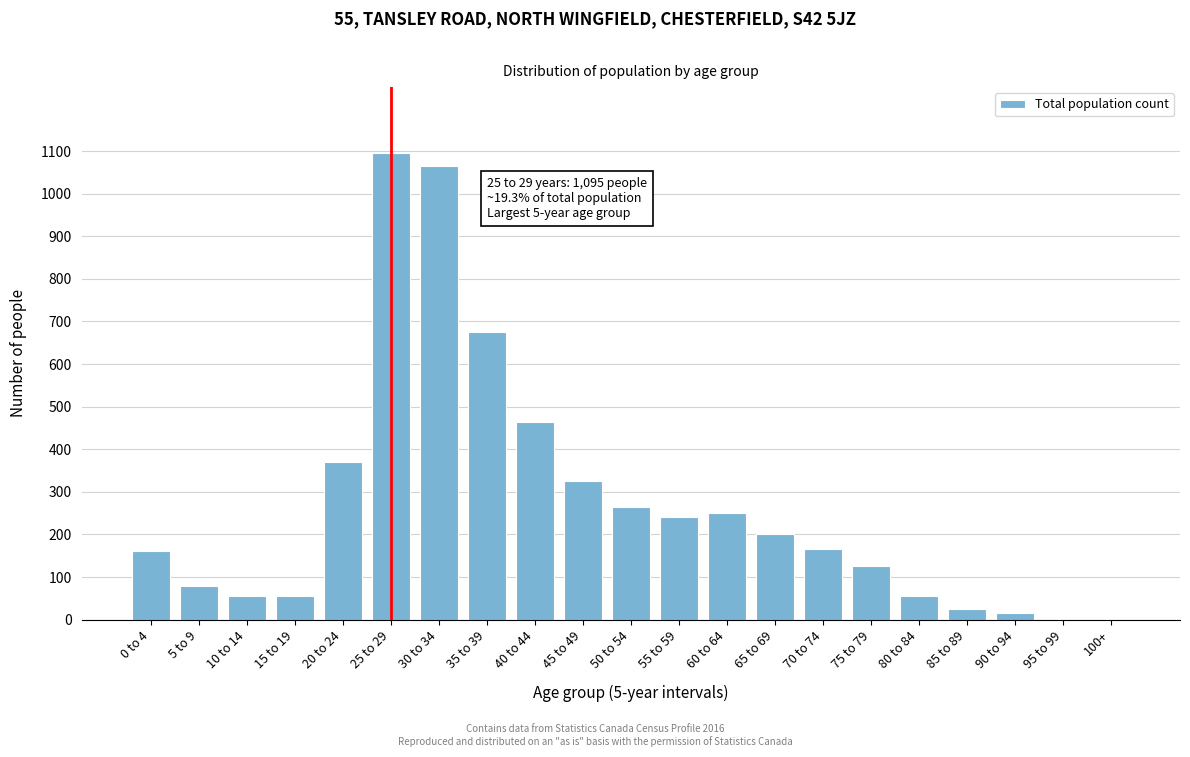

Reading right to left, transcribe all the data shown in this chart.

100+=0	95 to 99=0	90 to 94=15	85 to 89=25	80 to 84=55	75 to 79=125	70 to 74=165	65 to 69=200	60 to 64=250	55 to 59=240	50 to 54=265	45 to 49=325	40 to 44=465	35 to 39=675	30 to 34=1065	25 to 29=1095	20 to 24=370	15 to 19=55	10 to 14=55	5 to 9=80	0 to 4=160